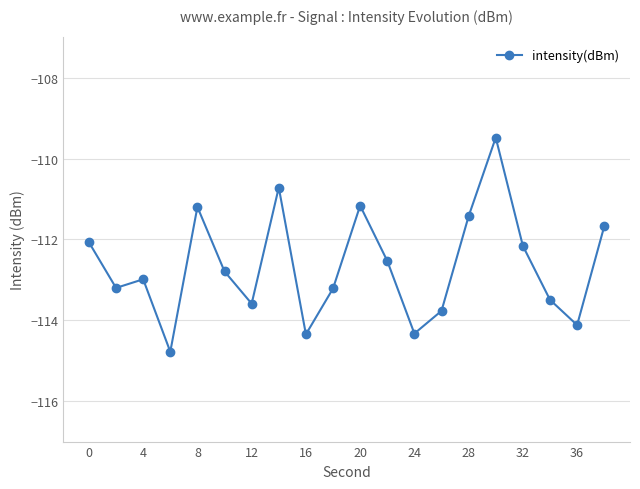

What is the value of the 6th point from the left?

-112.8